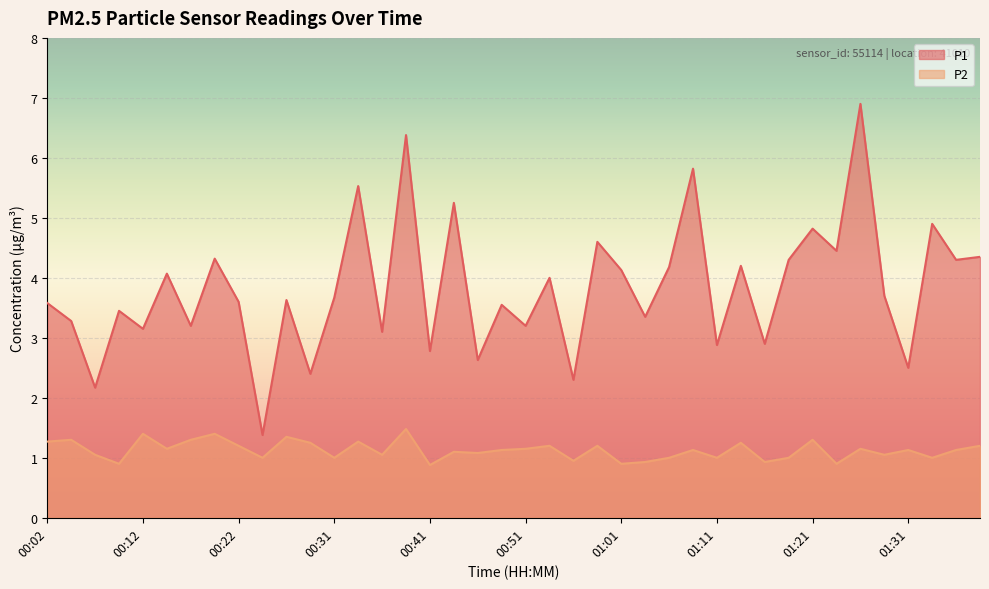

What is the total value across all series at 00:07?

3.2